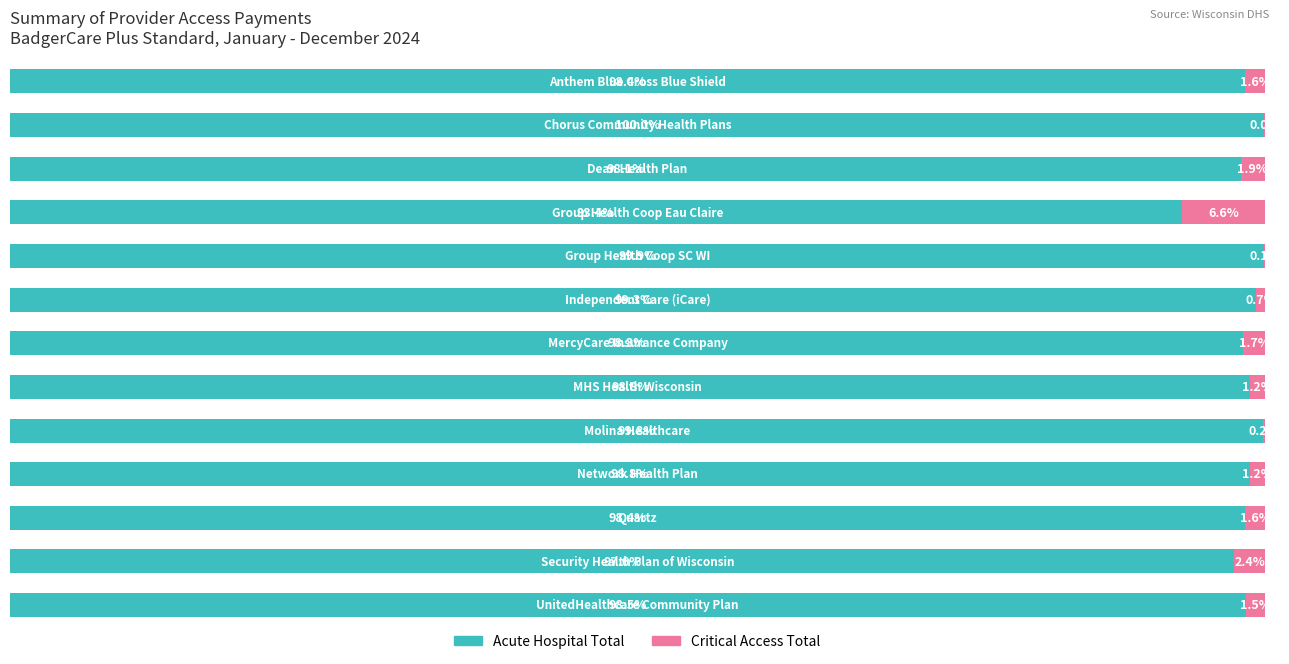

What is the value of the Acute Hospital Total bar at the 6th from the left?

99.3